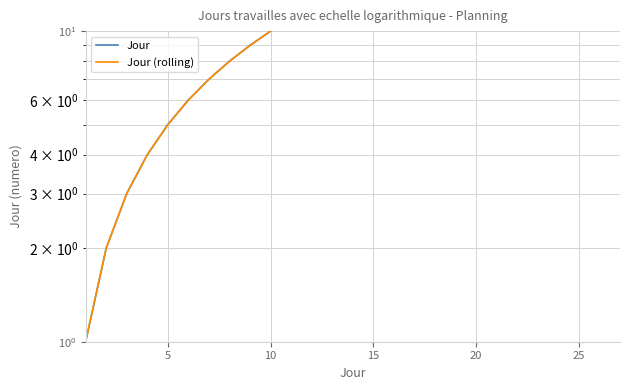

What is the value of the Jour (rolling) point at the 16th from the left?

4